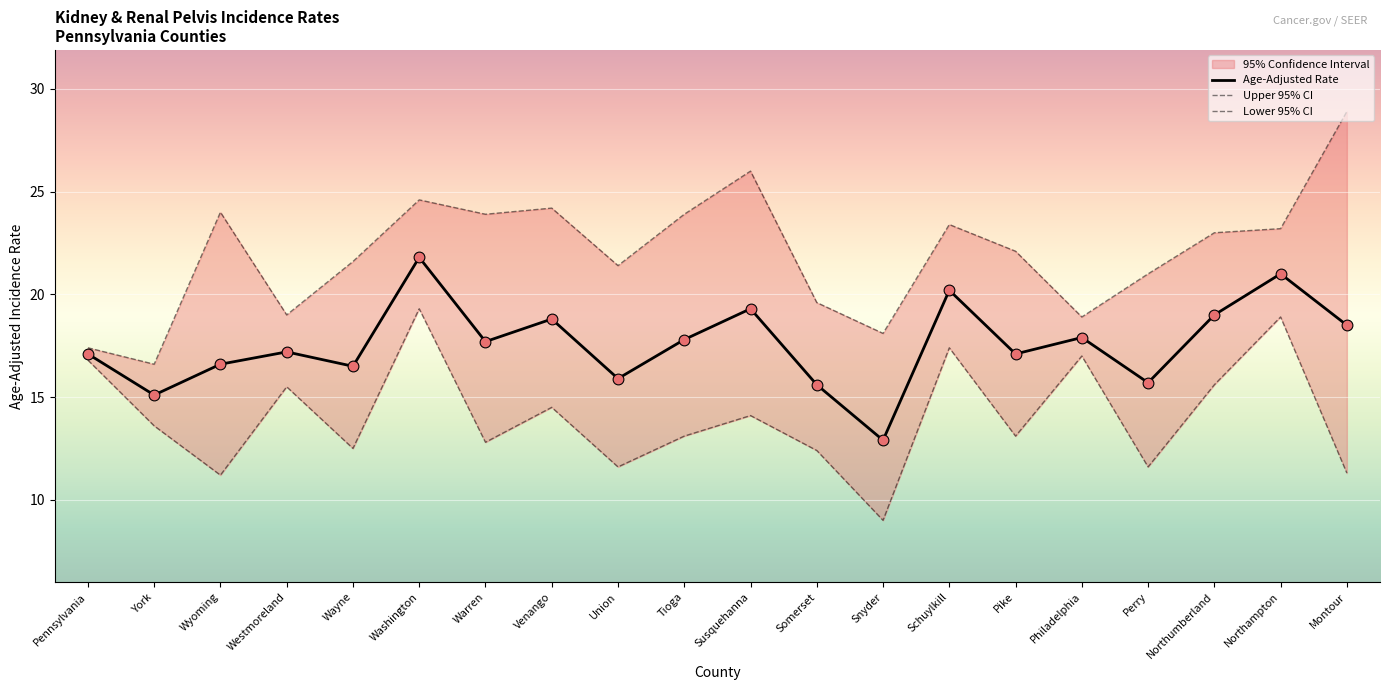

Is the value of Lower 95% CI at Schuylkill greater than the value of Age-Adjusted Rate at Perry?

Yes